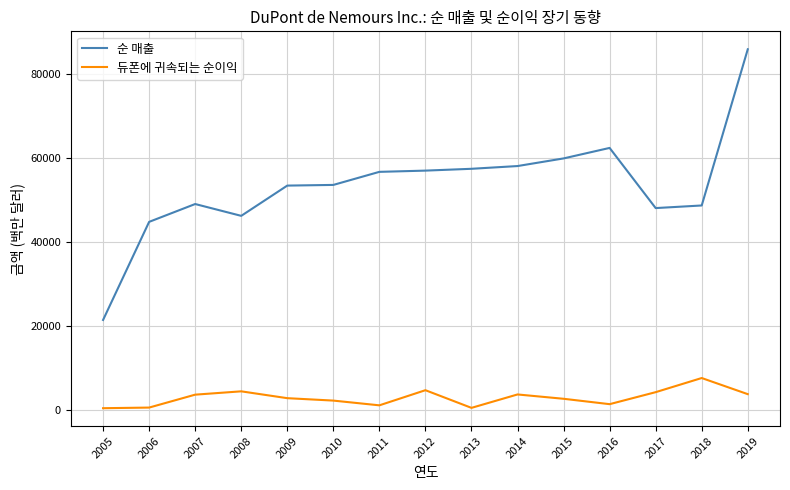

What is the difference between the highest and lowest values at 2009?

50626